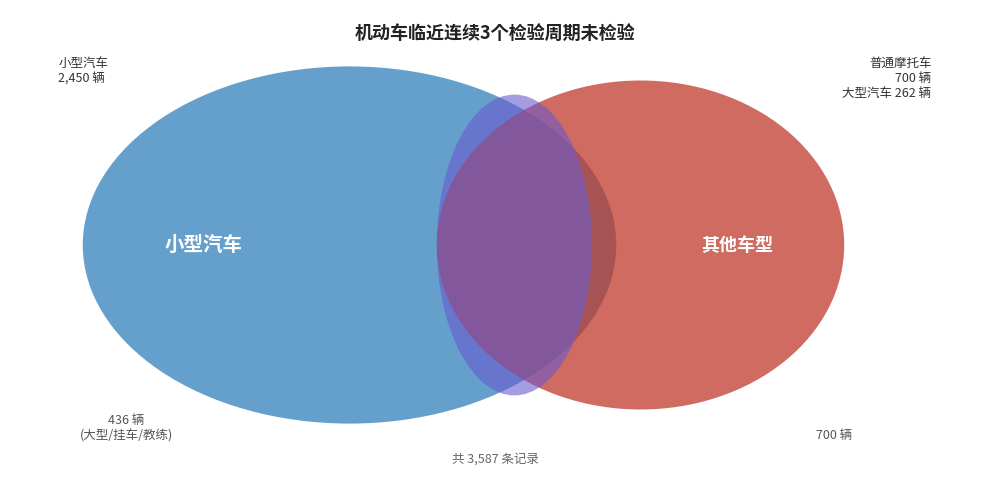

Which has a higher value, 小型汽车 or 教练汽车?

小型汽车